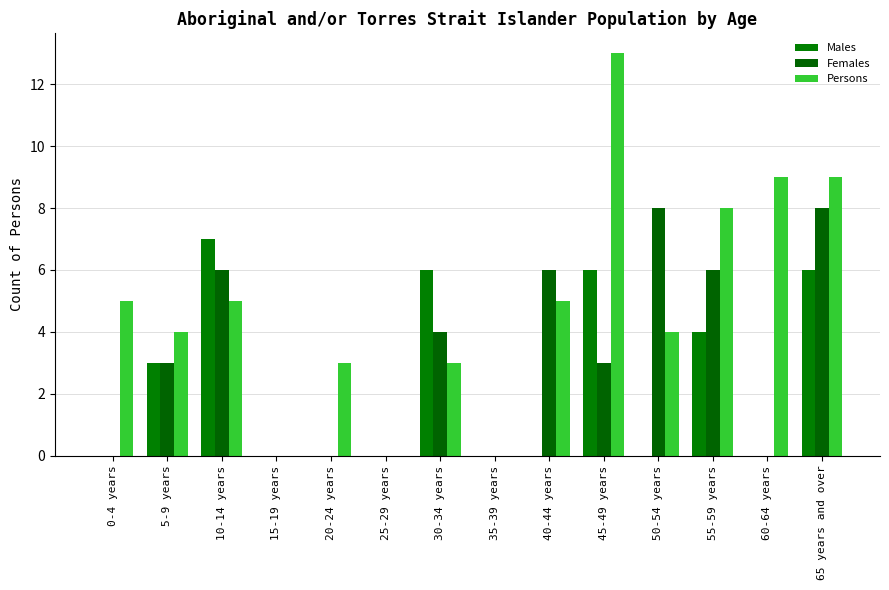

Between 15-19 years and 50-54 years, which series saw the biggest shift?

Females